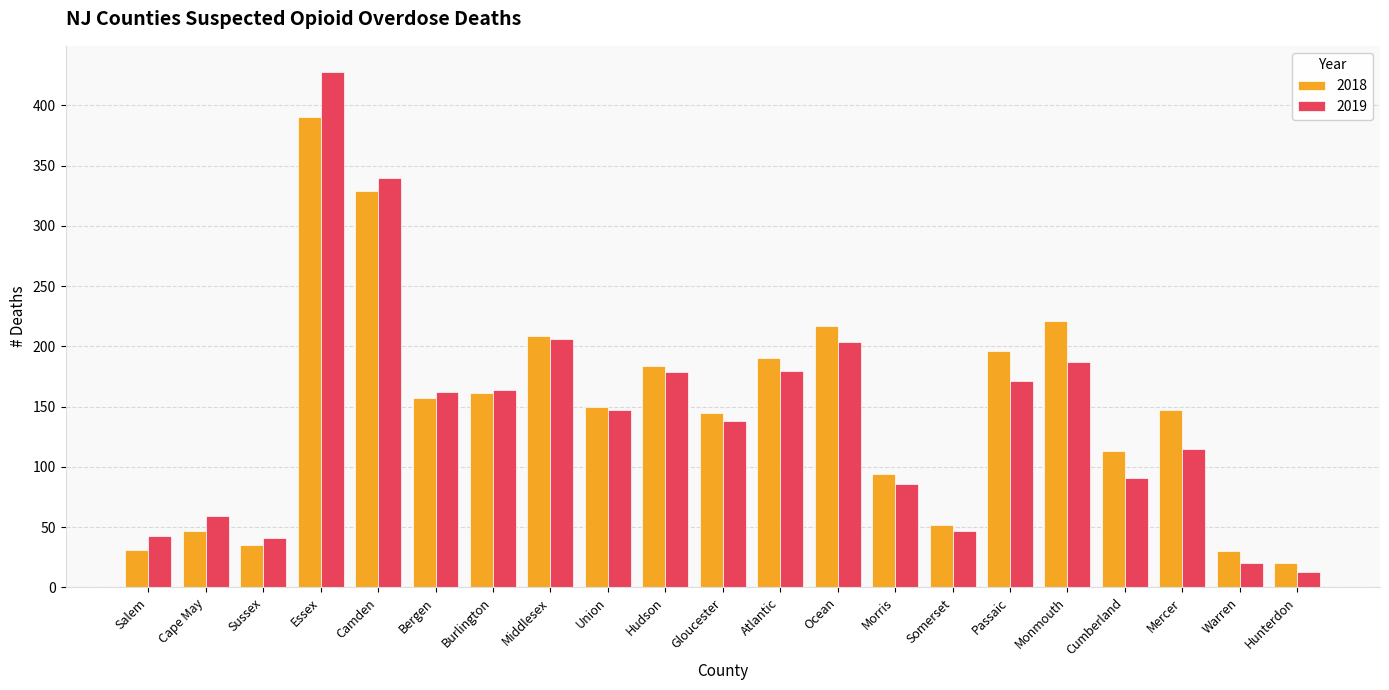

What is the minimum value shown in the chart?

13